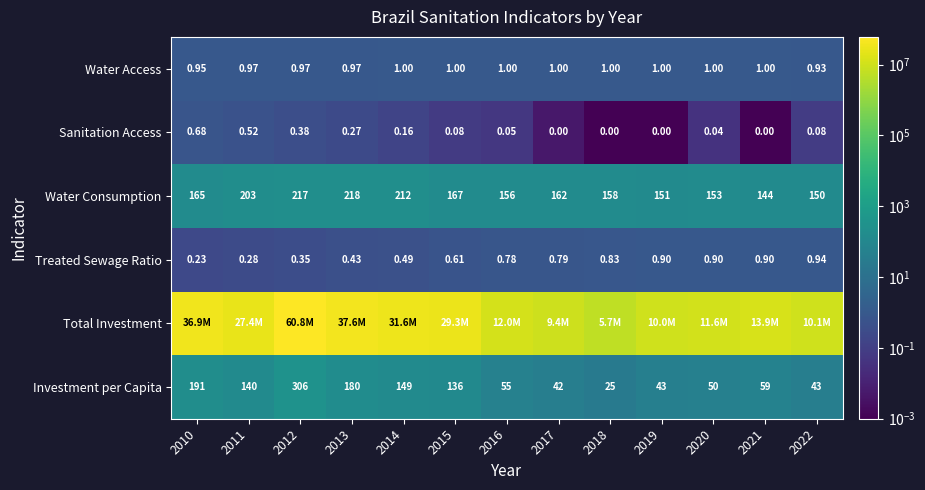

Is the value of Sanitation Access at 2021 greater than the value of Treated Sewage Ratio at 2020?

No